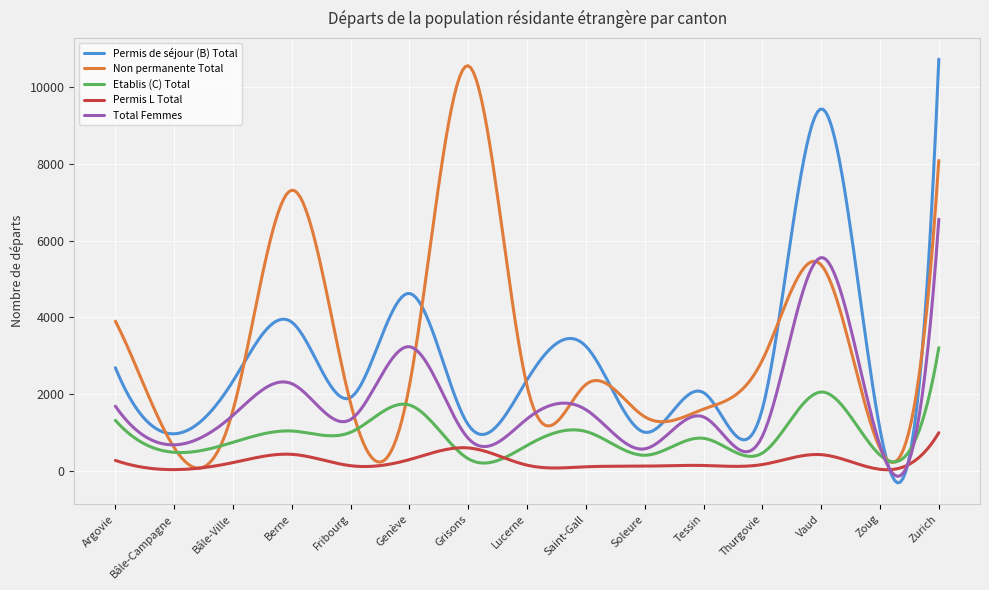

What is the greatest value displayed?

10719.0